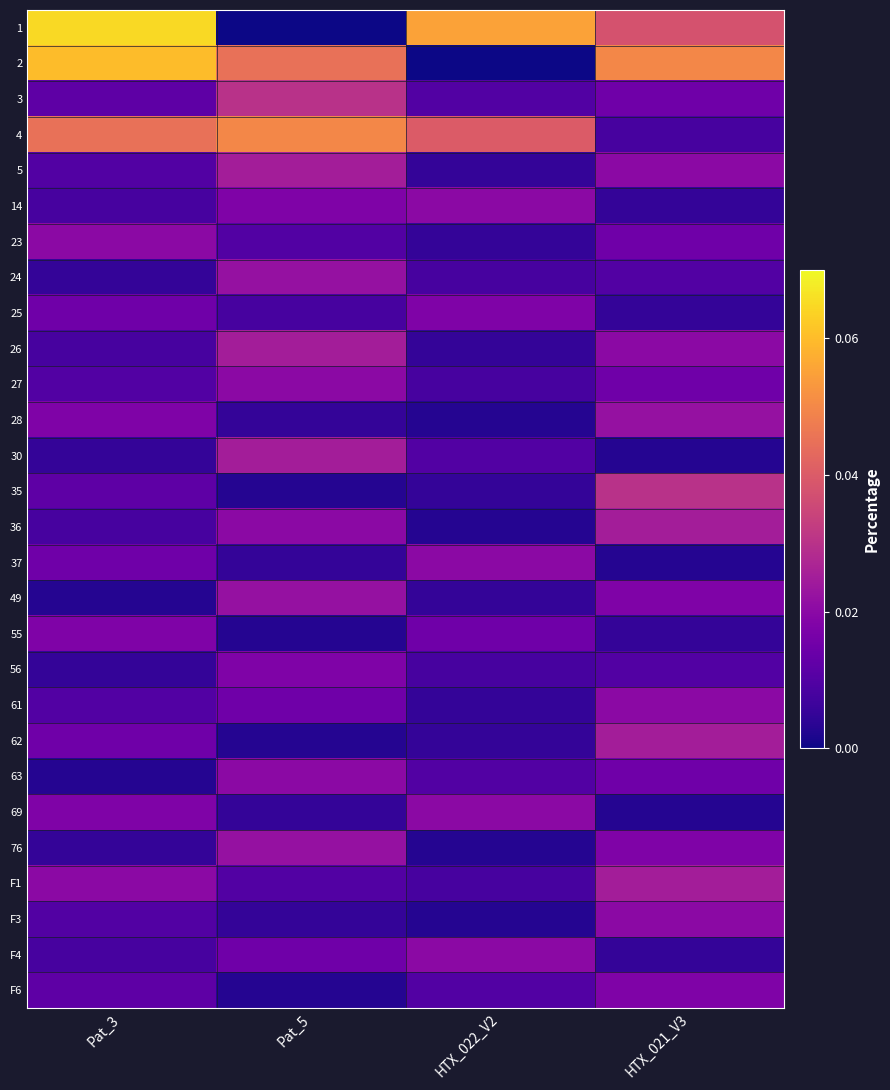

Reading right to left, list all the values displayed in this chart.

1: HTX_021_V3=0.0	HTX_022_V2=0.1	Pat_5=0.0	Pat_3=0.1
2: HTX_021_V3=0.1	HTX_022_V2=0.0	Pat_5=0.0	Pat_3=0.1
3: HTX_021_V3=0.0	HTX_022_V2=0.0	Pat_5=0.0	Pat_3=0.0
4: HTX_021_V3=0.0	HTX_022_V2=0.0	Pat_5=0.1	Pat_3=0.0
5: HTX_021_V3=0.0	HTX_022_V2=0.0	Pat_5=0.0	Pat_3=0.0
14: HTX_021_V3=0.0	HTX_022_V2=0.0	Pat_5=0.0	Pat_3=0.0
23: HTX_021_V3=0.0	HTX_022_V2=0.0	Pat_5=0.0	Pat_3=0.0
24: HTX_021_V3=0.0	HTX_022_V2=0.0	Pat_5=0.0	Pat_3=0.0
25: HTX_021_V3=0.0	HTX_022_V2=0.0	Pat_5=0.0	Pat_3=0.0
26: HTX_021_V3=0.0	HTX_022_V2=0.0	Pat_5=0.0	Pat_3=0.0
27: HTX_021_V3=0.0	HTX_022_V2=0.0	Pat_5=0.0	Pat_3=0.0
28: HTX_021_V3=0.0	HTX_022_V2=0.0	Pat_5=0.0	Pat_3=0.0
30: HTX_021_V3=0.0	HTX_022_V2=0.0	Pat_5=0.0	Pat_3=0.0
35: HTX_021_V3=0.0	HTX_022_V2=0.0	Pat_5=0.0	Pat_3=0.0
36: HTX_021_V3=0.0	HTX_022_V2=0.0	Pat_5=0.0	Pat_3=0.0
37: HTX_021_V3=0.0	HTX_022_V2=0.0	Pat_5=0.0	Pat_3=0.0
49: HTX_021_V3=0.0	HTX_022_V2=0.0	Pat_5=0.0	Pat_3=0.0
55: HTX_021_V3=0.0	HTX_022_V2=0.0	Pat_5=0.0	Pat_3=0.0
56: HTX_021_V3=0.0	HTX_022_V2=0.0	Pat_5=0.0	Pat_3=0.0
61: HTX_021_V3=0.0	HTX_022_V2=0.0	Pat_5=0.0	Pat_3=0.0
62: HTX_021_V3=0.0	HTX_022_V2=0.0	Pat_5=0.0	Pat_3=0.0
63: HTX_021_V3=0.0	HTX_022_V2=0.0	Pat_5=0.0	Pat_3=0.0
69: HTX_021_V3=0.0	HTX_022_V2=0.0	Pat_5=0.0	Pat_3=0.0
76: HTX_021_V3=0.0	HTX_022_V2=0.0	Pat_5=0.0	Pat_3=0.0
F1: HTX_021_V3=0.0	HTX_022_V2=0.0	Pat_5=0.0	Pat_3=0.0
F3: HTX_021_V3=0.0	HTX_022_V2=0.0	Pat_5=0.0	Pat_3=0.0
F4: HTX_021_V3=0.0	HTX_022_V2=0.0	Pat_5=0.0	Pat_3=0.0
F6: HTX_021_V3=0.0	HTX_022_V2=0.0	Pat_5=0.0	Pat_3=0.0